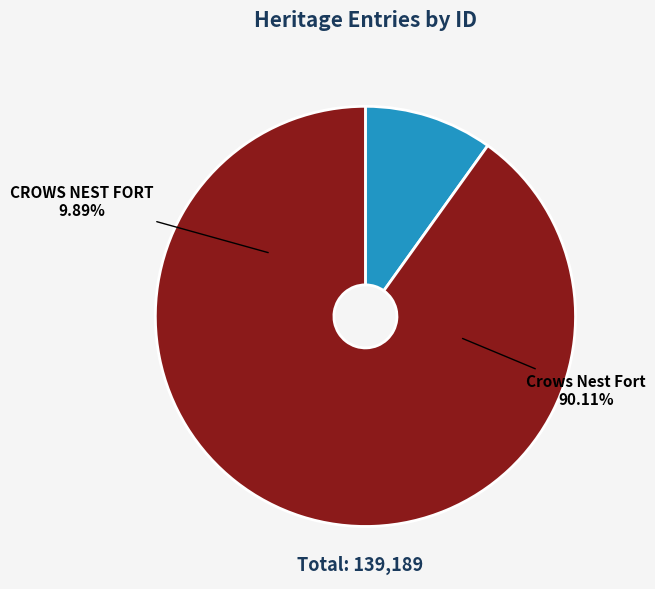

Does any single category account for the majority?

Yes